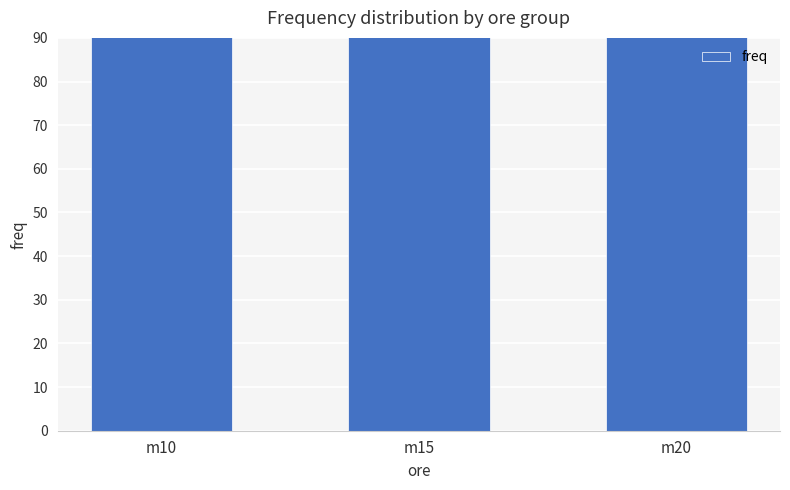

Rank the categories by value from lowest to highest.

m10, m20, m15